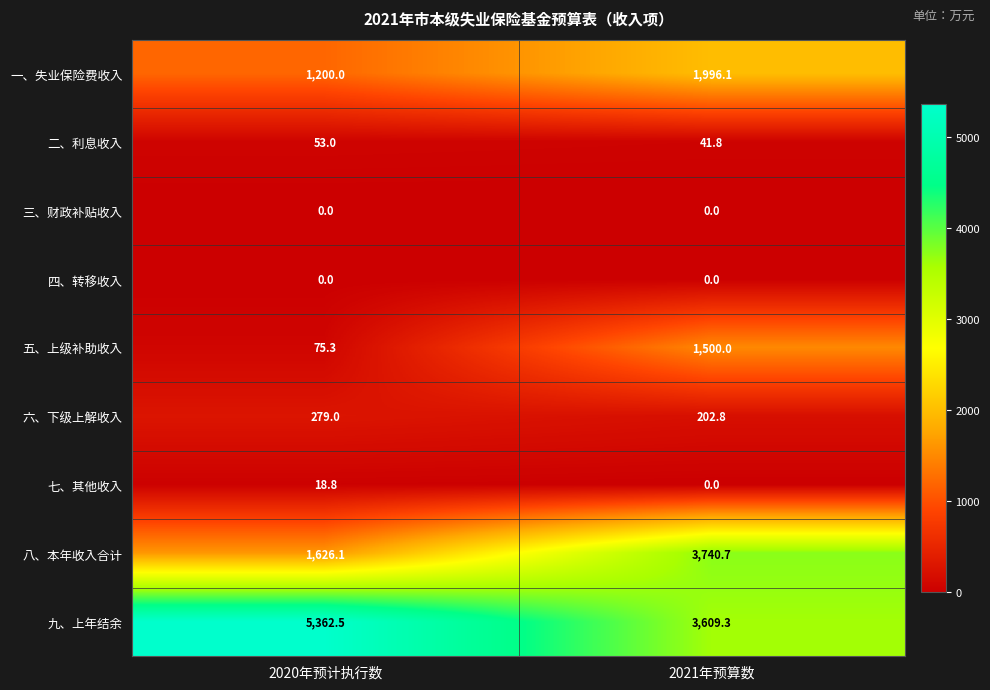

Which category has the lowest value in the 六、下级上解收入 series?

2021年预算数